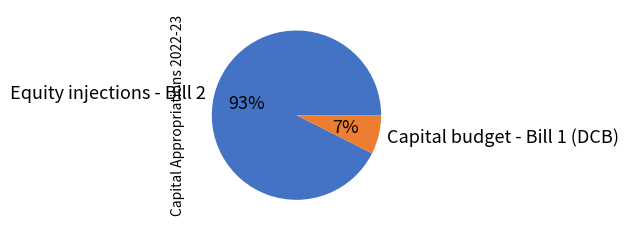

Rank the categories by value from highest to lowest.

Equity injections - Bill 2, Capital budget - Bill 1 (DCB)